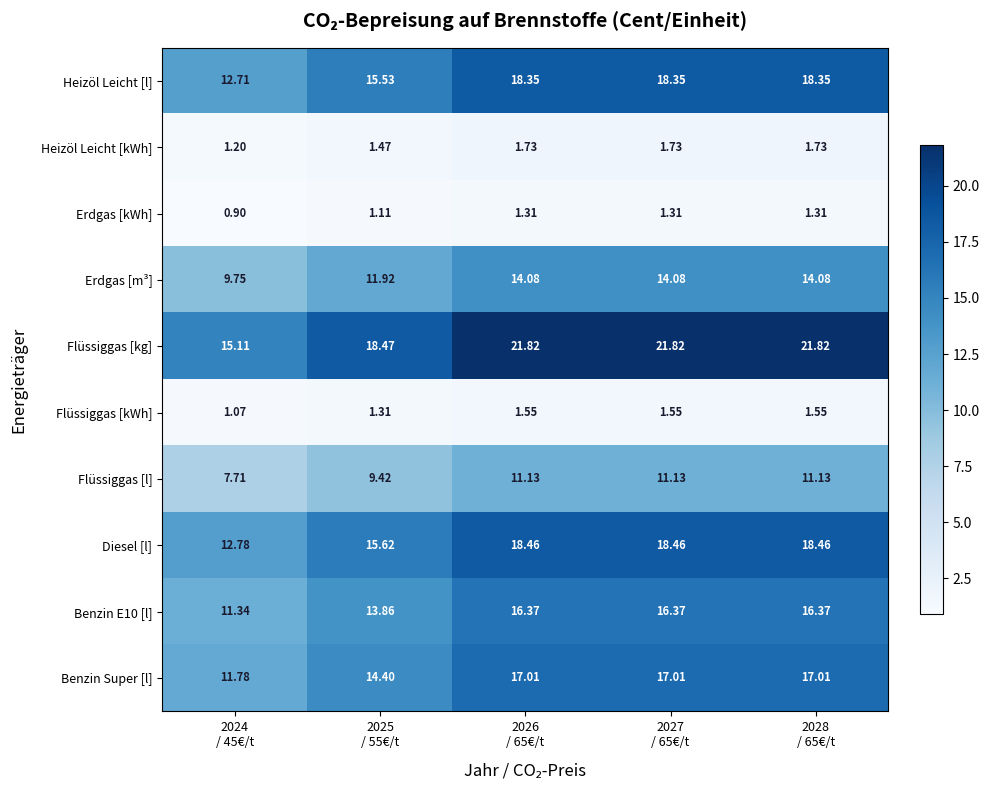

Which series has the widest spread of values?

Flüssiggas [kg]